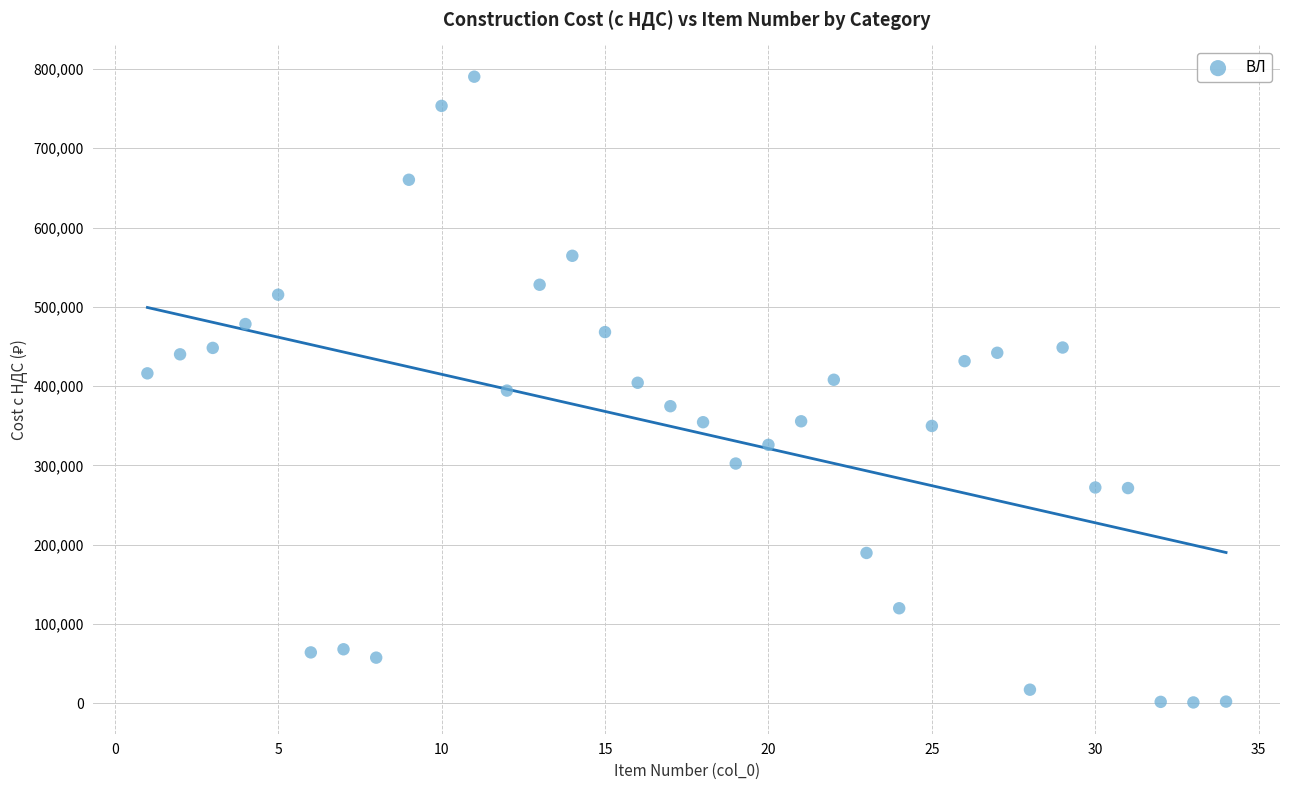

What is the range of X values (max minus min)?

33.0